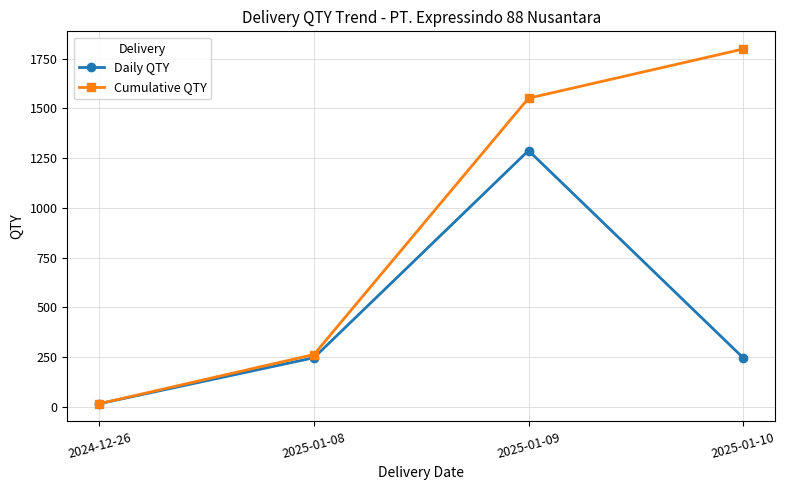

List the series in order of their overall mean, lowest first.

Daily QTY, Cumulative QTY